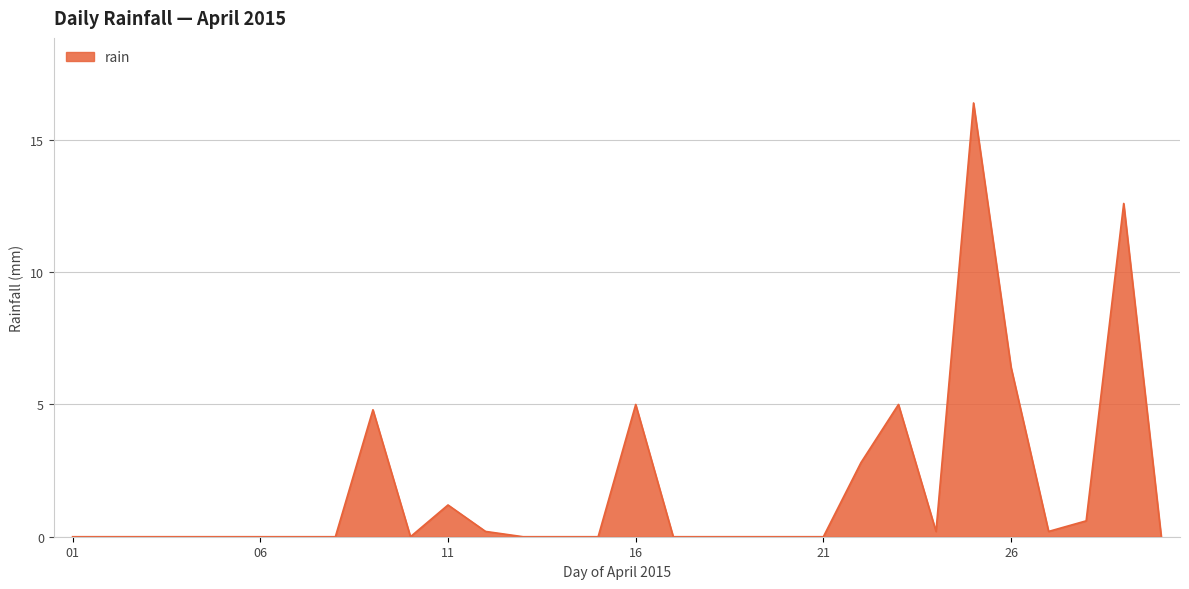

What is the greatest value displayed?

16.4